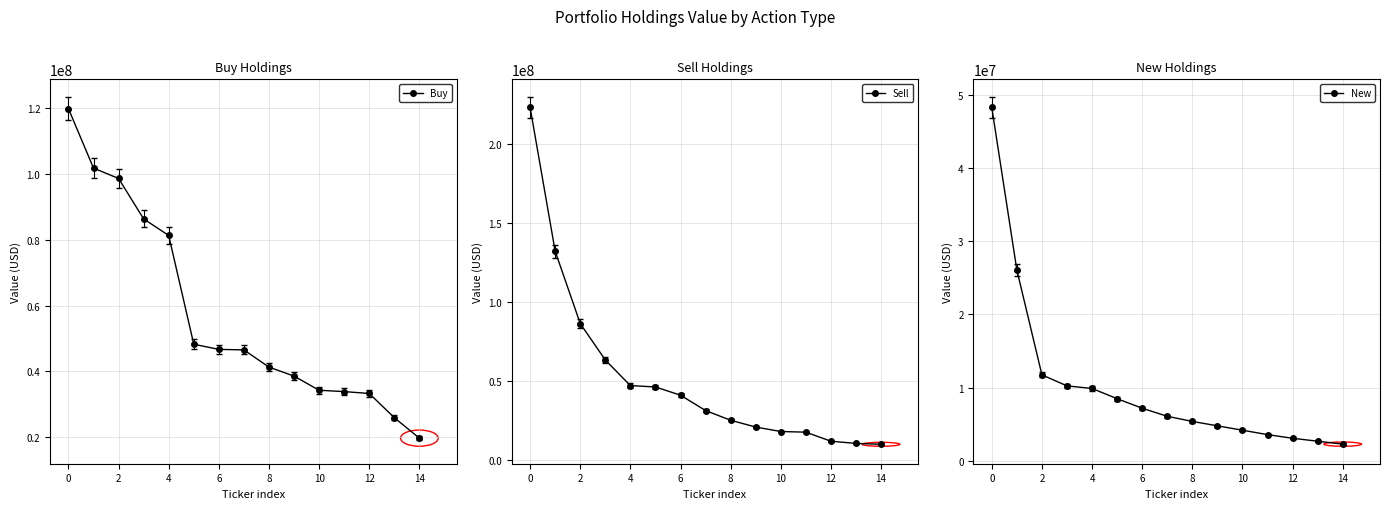

What is the minimum value for New?

2300000